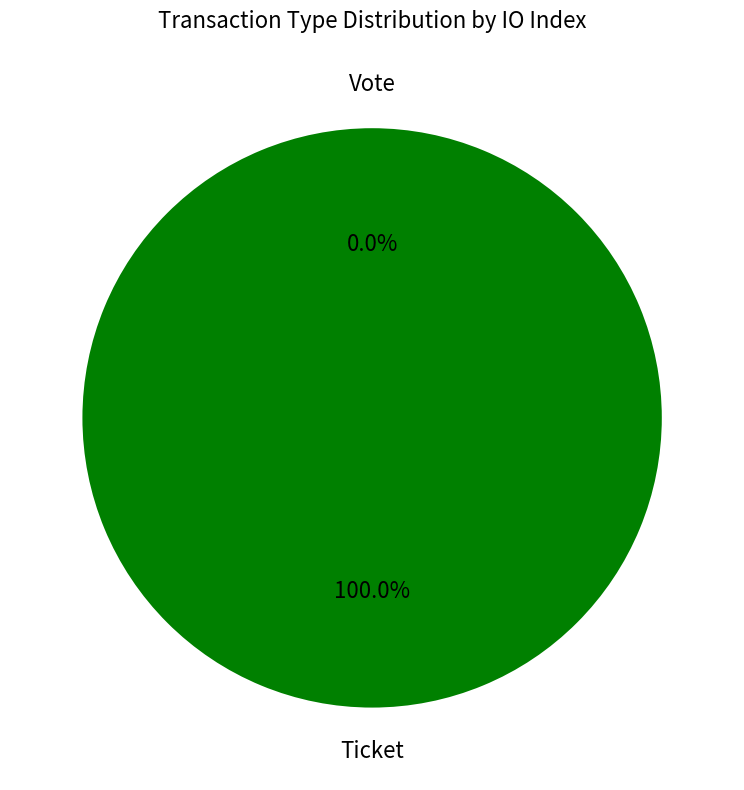

How many slices are in this pie chart?

2